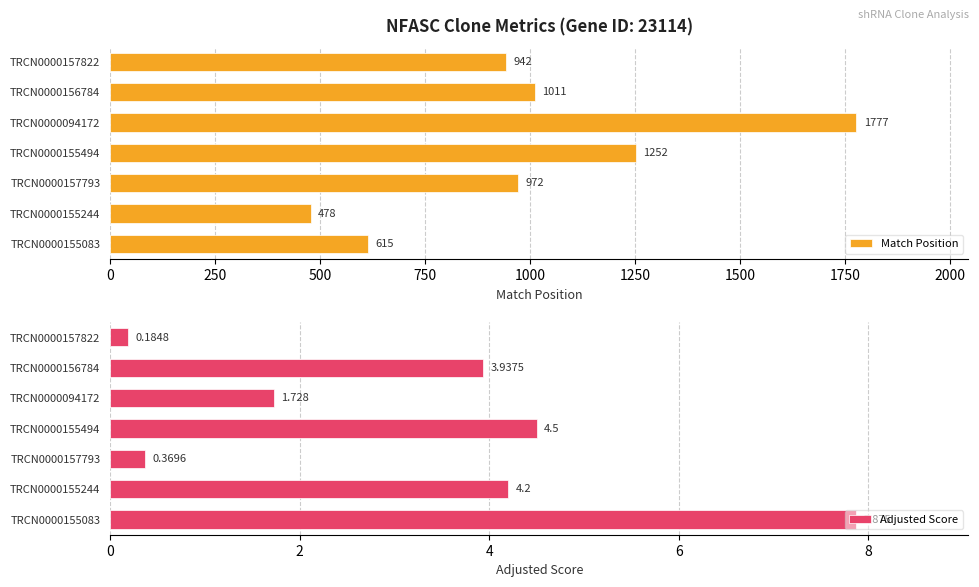

The Match Position series shows 1011 at TRCN0000156784. True or false?

True